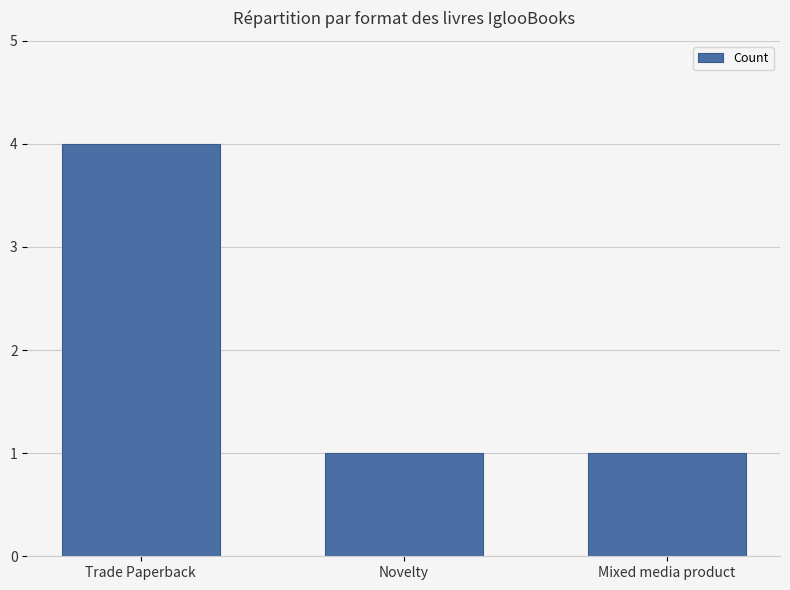

How many distinct data groups are displayed?

1